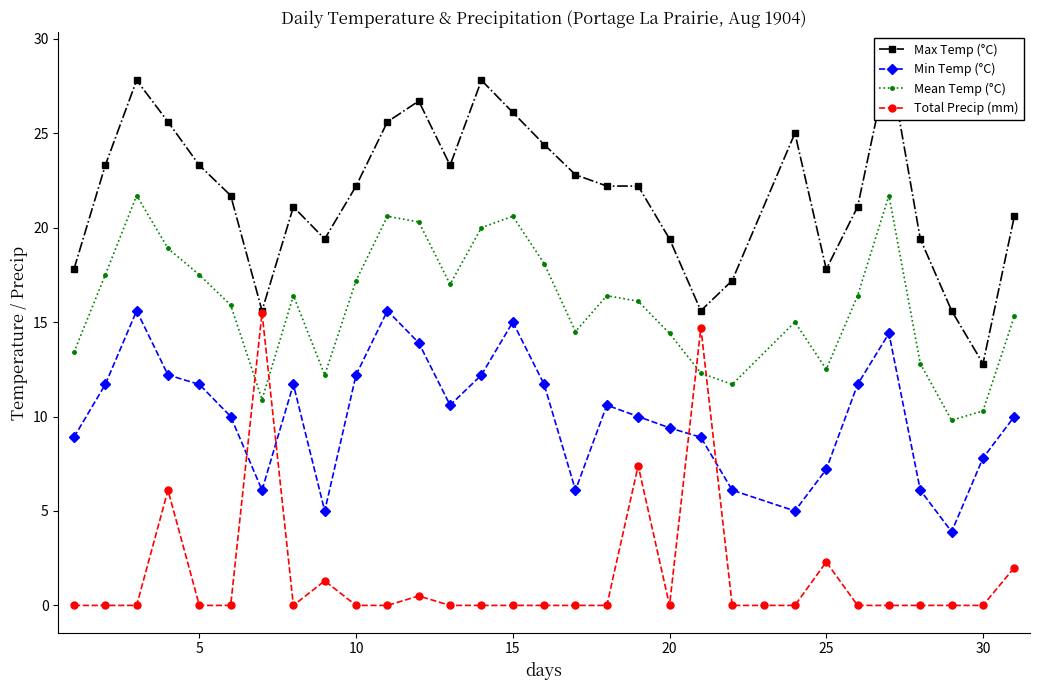

What is the highest value of the Mean Temp (°C) series?

21.7